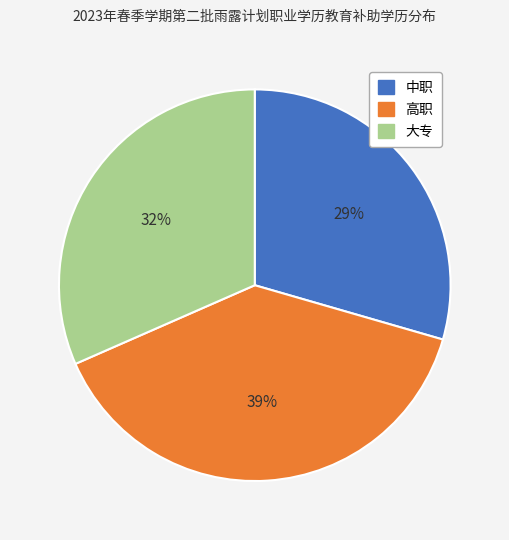

Rank the categories by value from highest to lowest.

高职, 大专, 中职